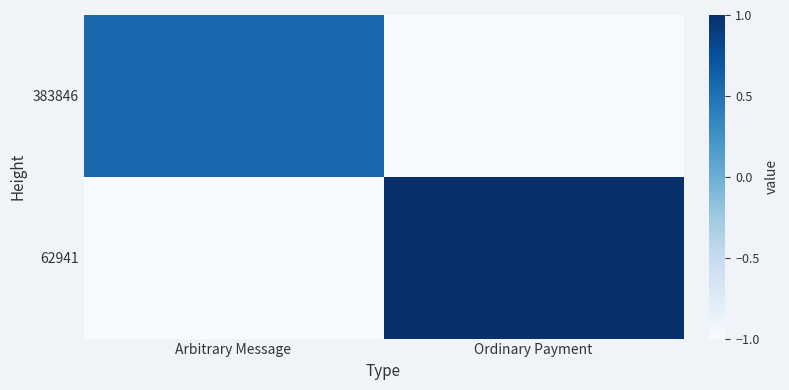

At which category is the sum across all series the highest?

Ordinary Payment